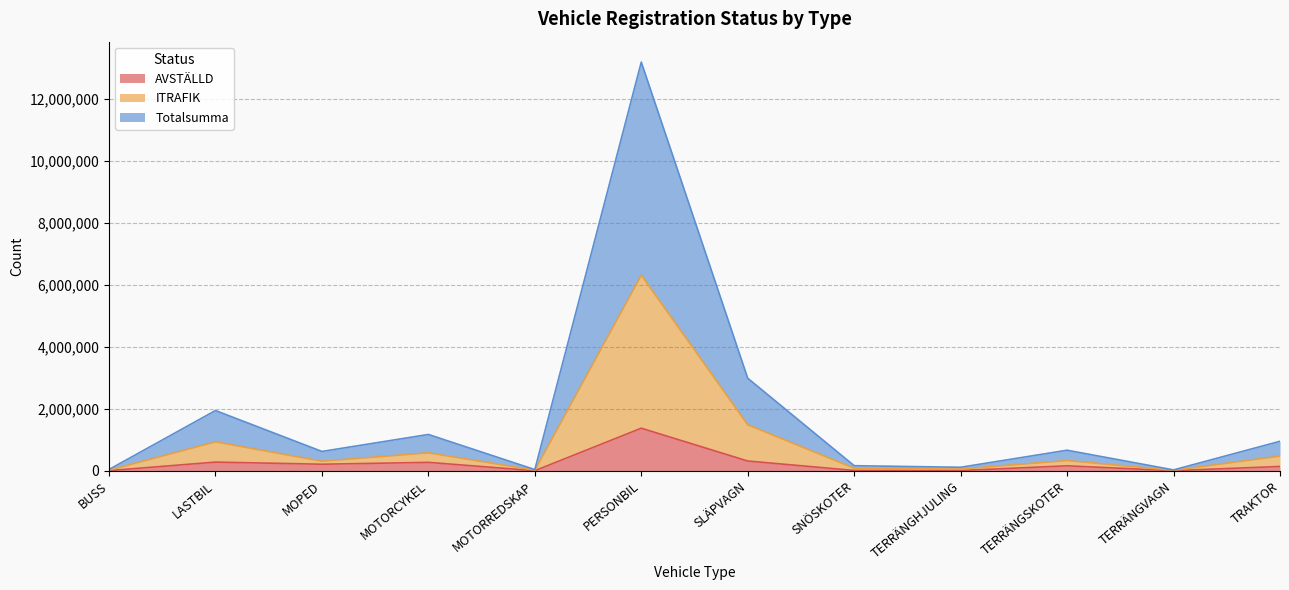

Which label corresponds to the largest value in the chart?

PERSONBIL